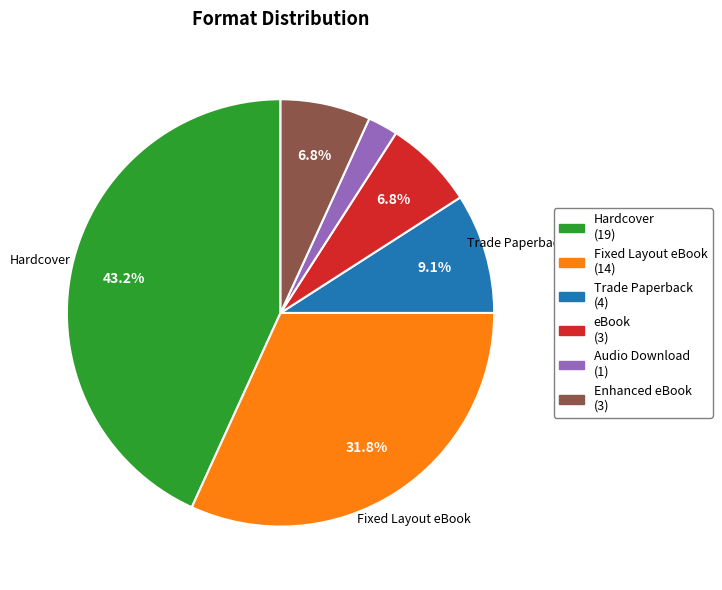

To the nearest percent, what portion does Hardcover represent?

43%